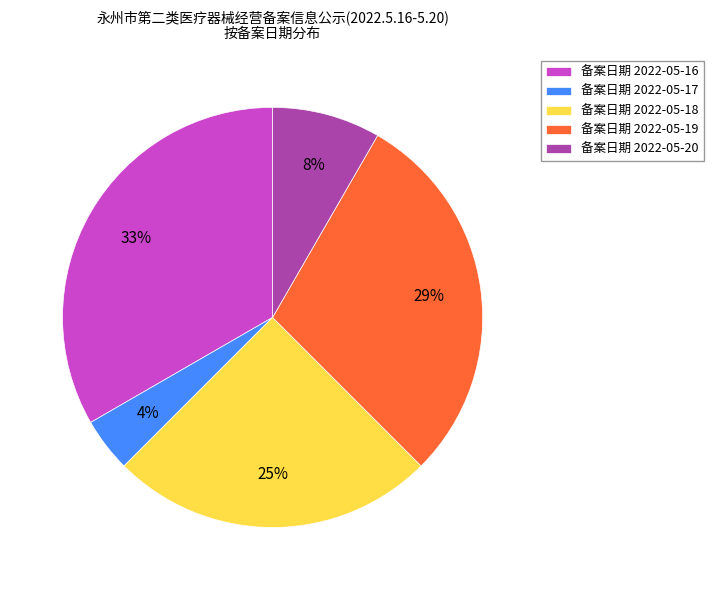

To the nearest percent, what is the average slice percentage?

20%